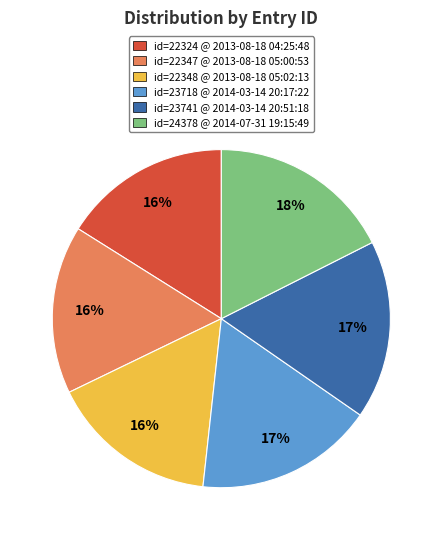

To the nearest percent, what is the combined percentage of id=22324 @ 2013-08-18 04:25:48 and id=22348 @ 2013-08-18 05:02:13?

32%